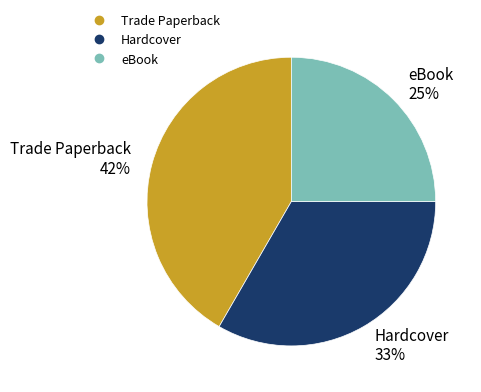

Is there any slice that represents more than half of the pie?

No